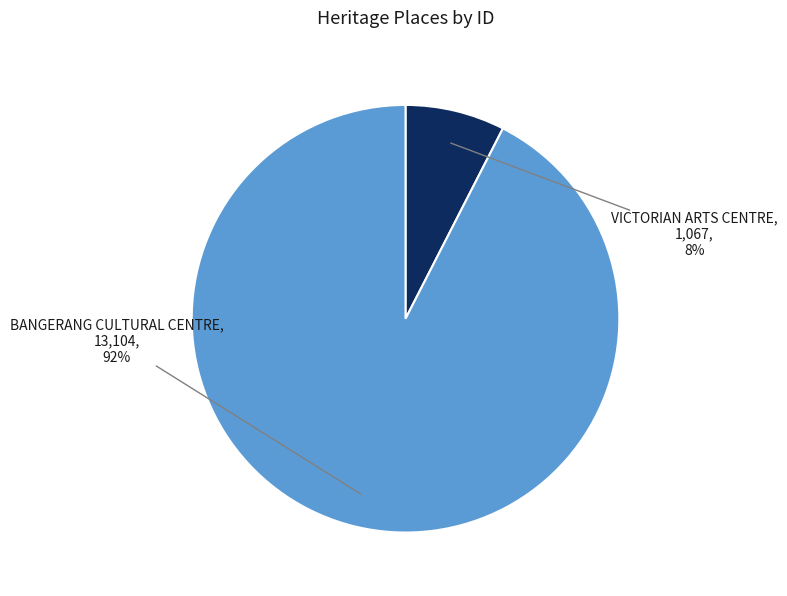

Which slice is the largest?

BANGERANG CULTURAL CENTRE